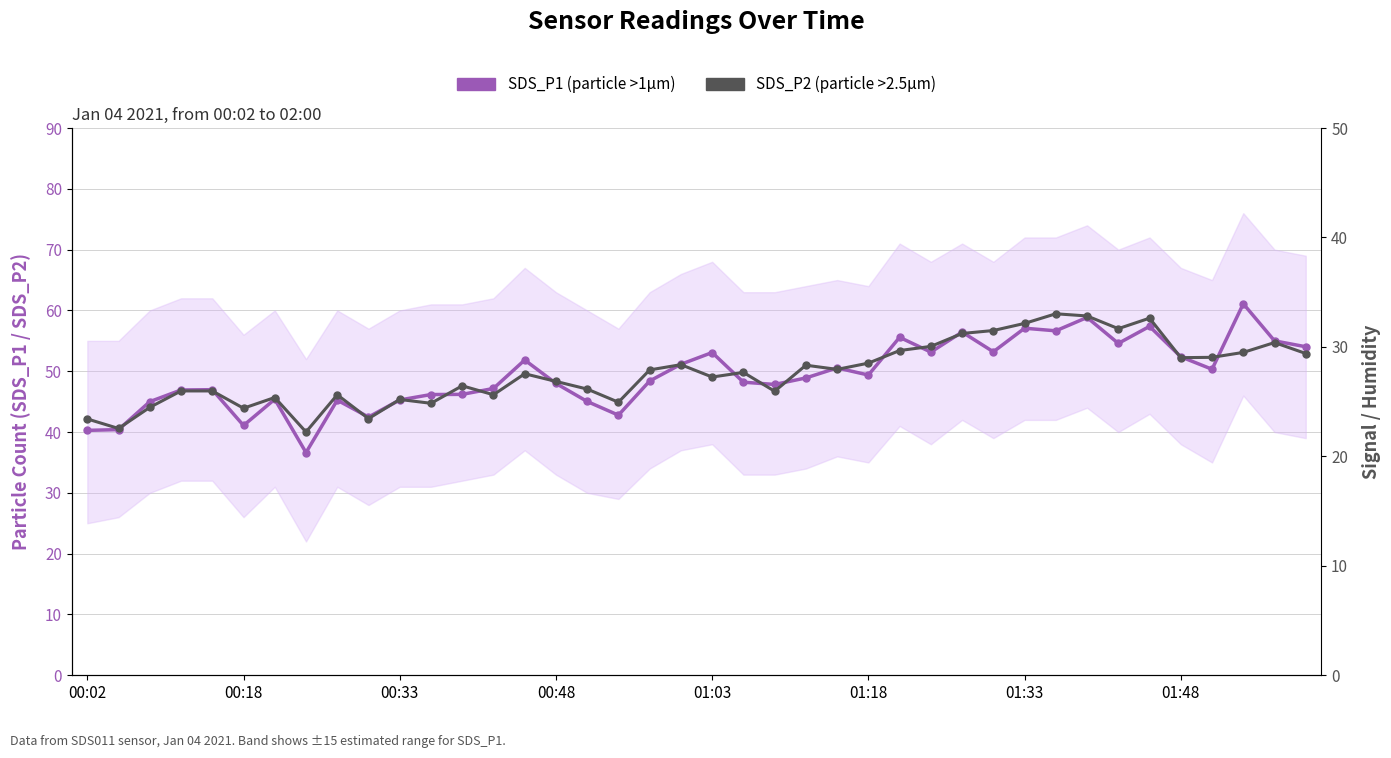

The SDS_P2 series shows 56.8 at 31. True or false?

False